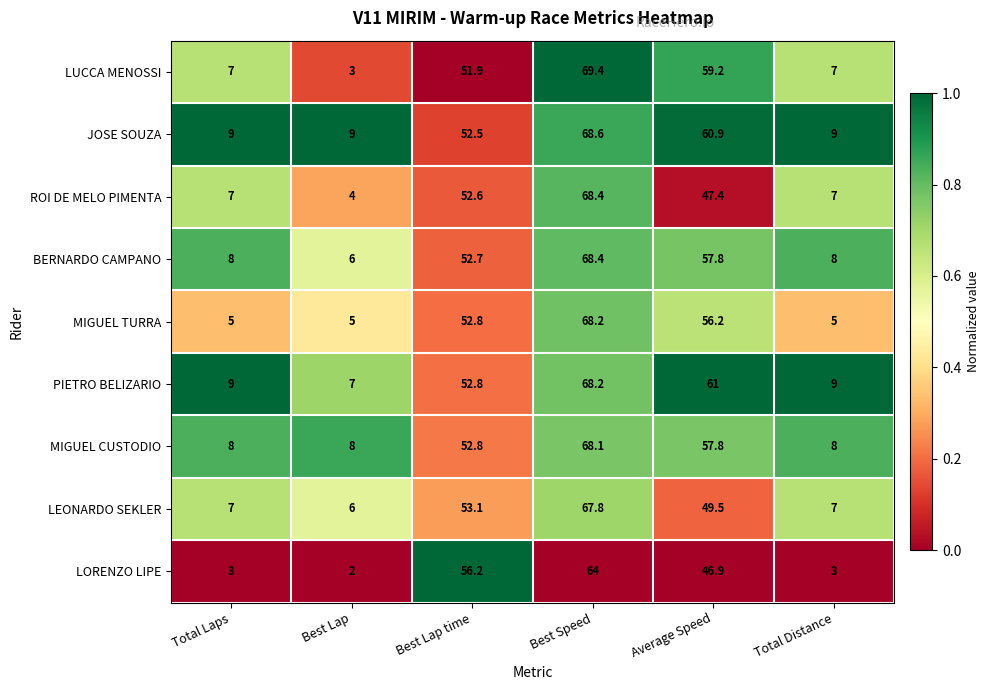

Between Total Laps and Best Lap, which series saw the biggest shift?

LUCCA MENOSSI